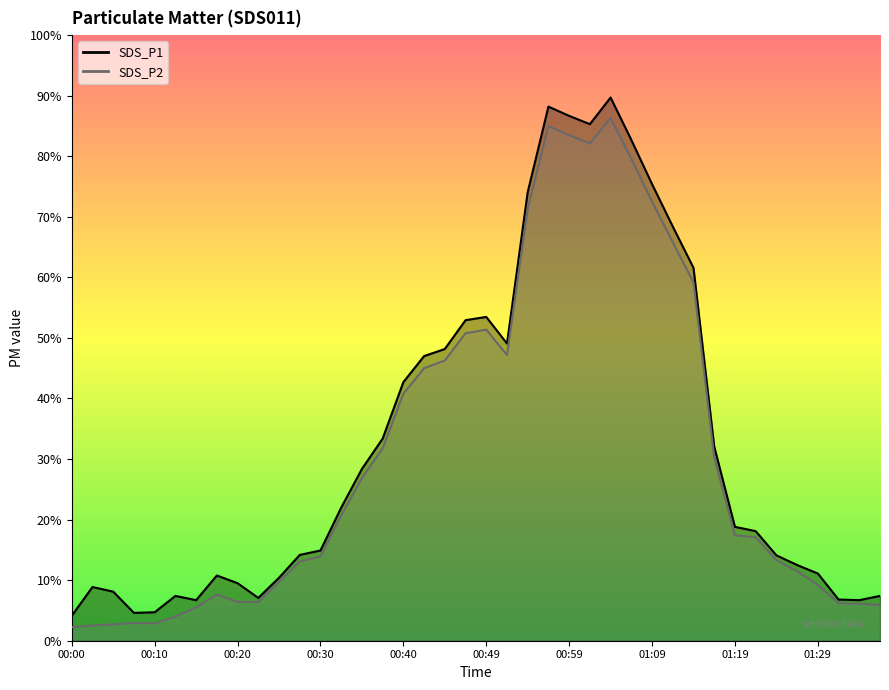

True or false: SDS_P2 has a value of 1.9 at 00:10.

False